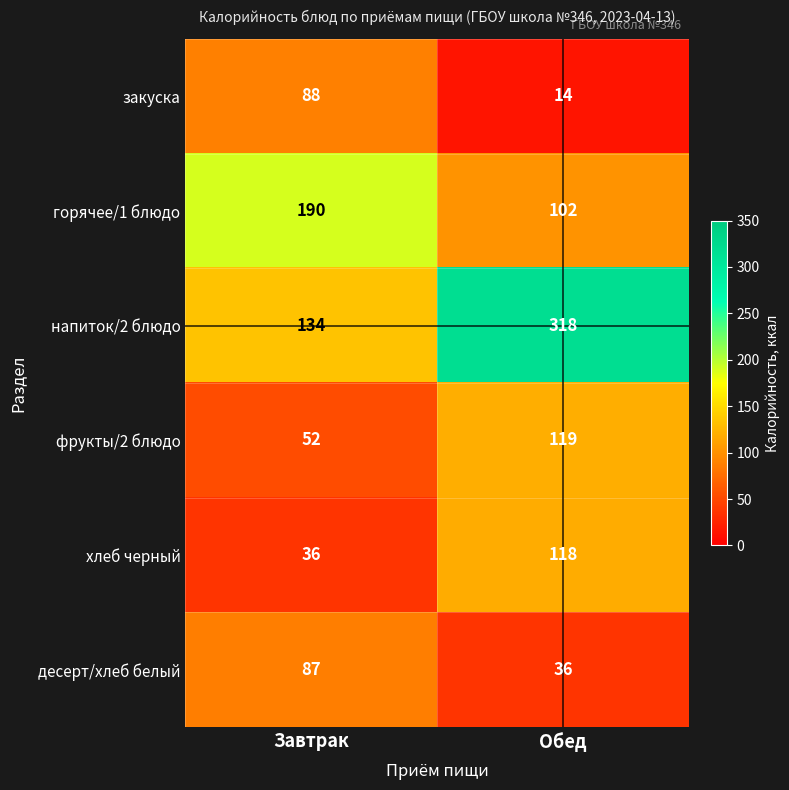

True or false: напиток/2 блюдо has a value of 318 at Обед.

True